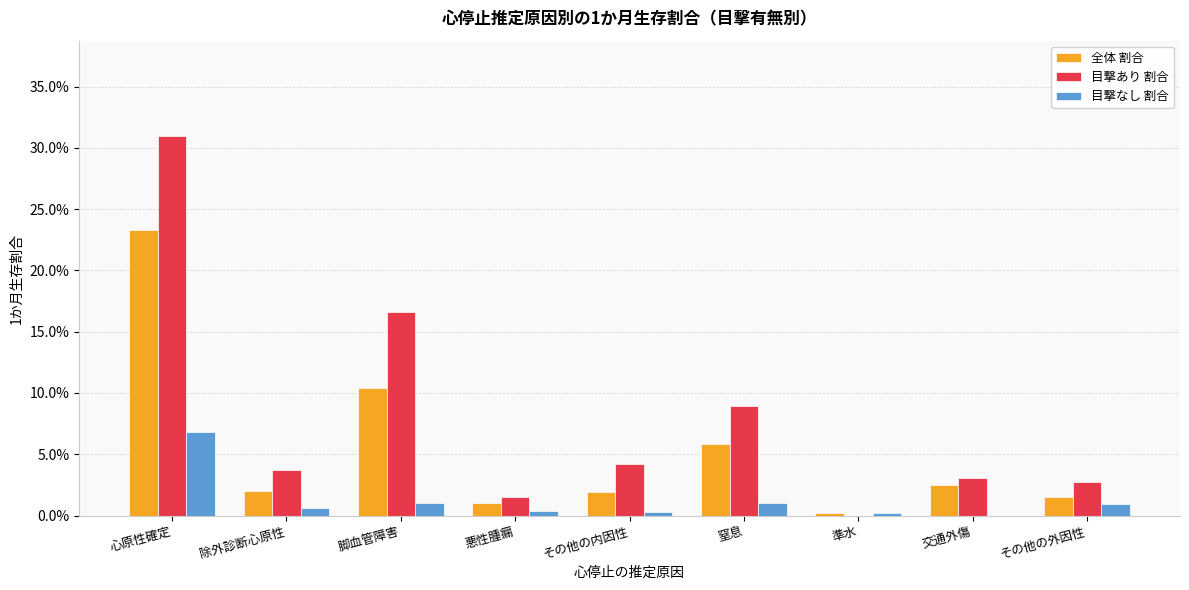

Which has a higher value, 心原性確定 or その他の内因性?

心原性確定